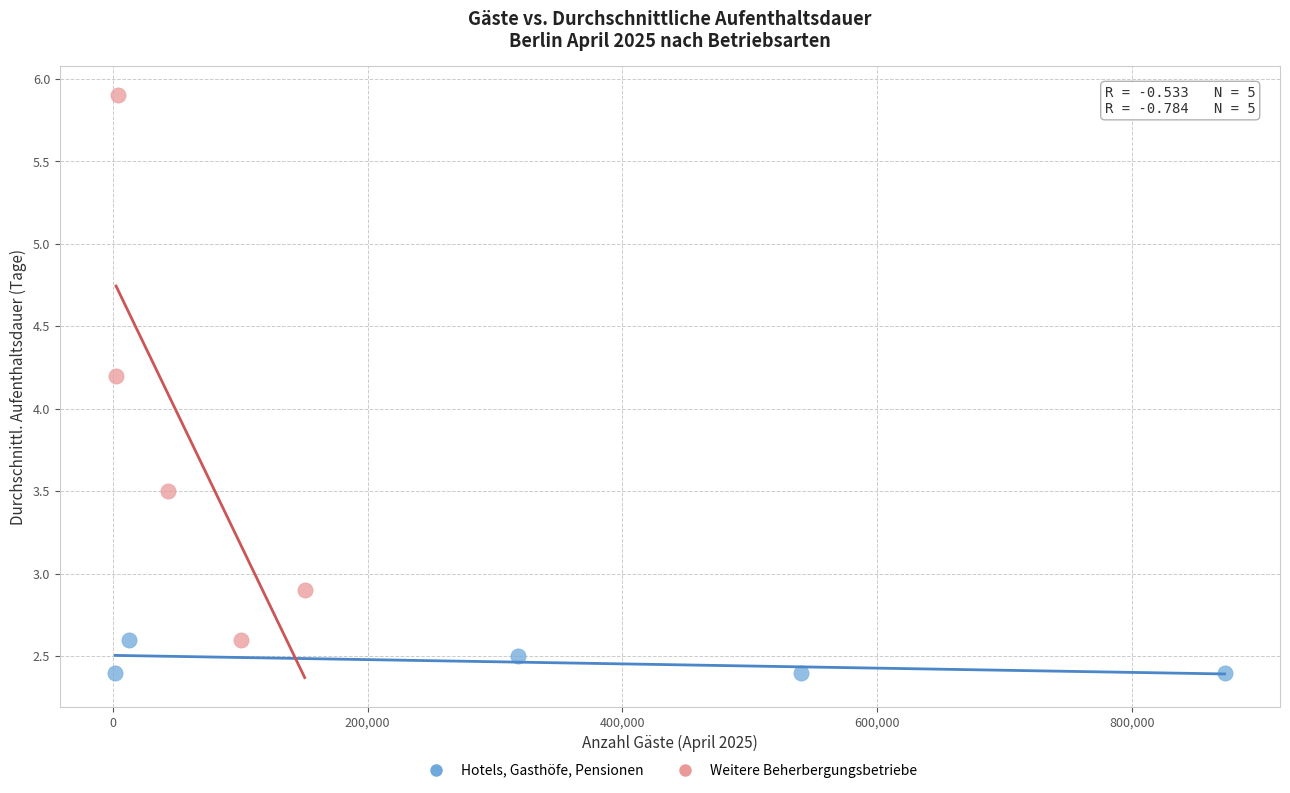

Which series has the widest spread of Y values?

Weitere Beherbergungsbetriebe